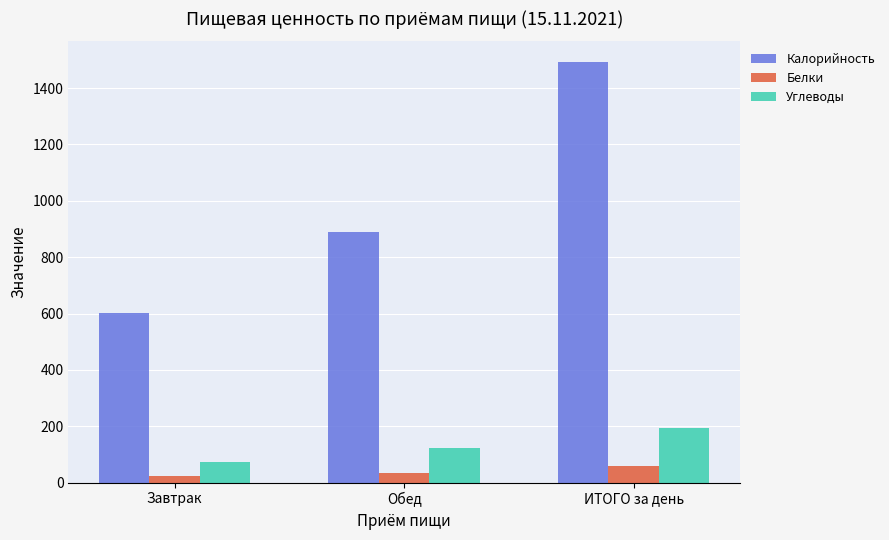

The Калорийность series shows 600.7 at Завтрак. True or false?

True